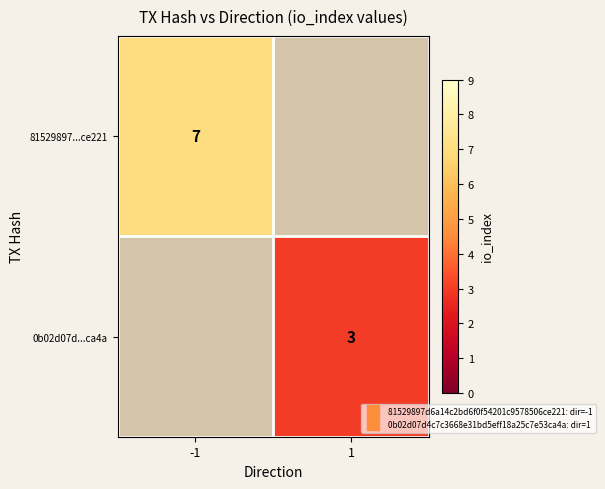

True or false: 81529897...ce221 has a value of 7 at -1.

True